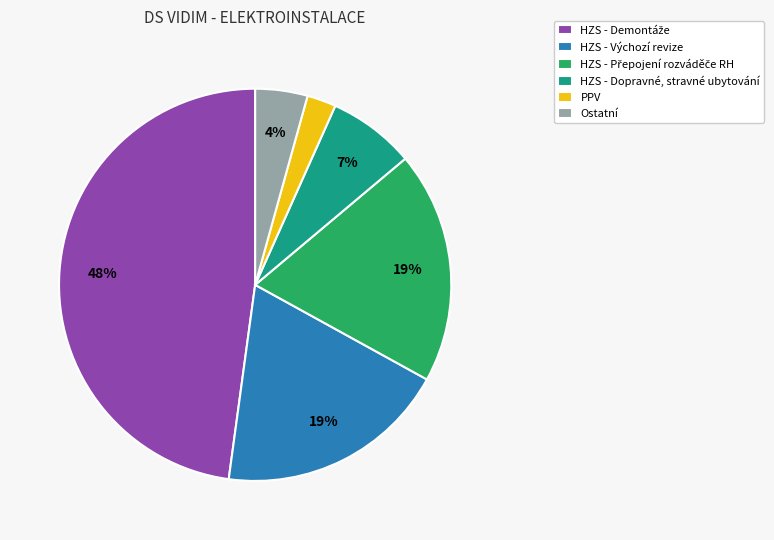

What is the smallest slice in the pie chart?

PPV